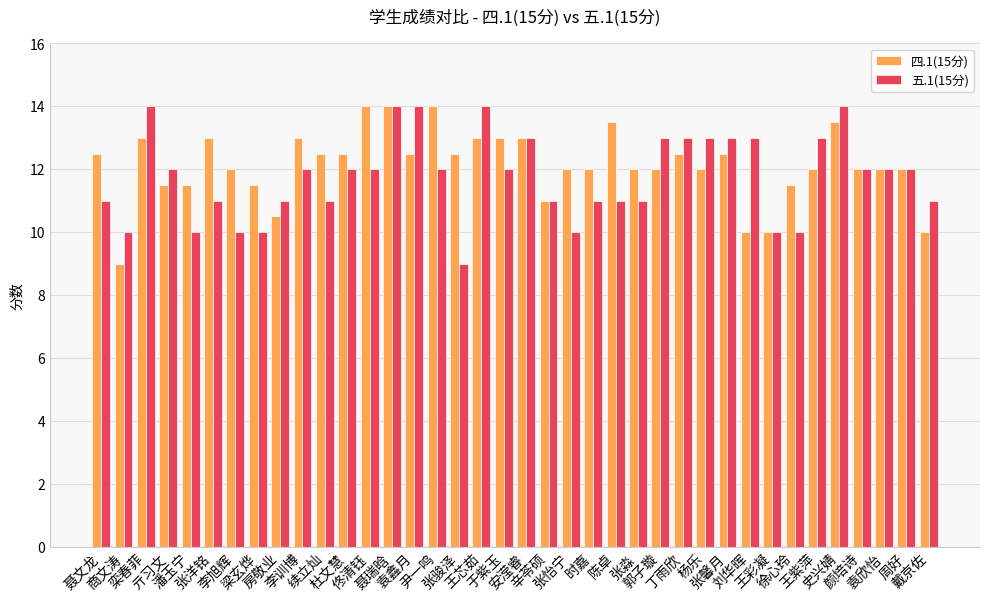

Which series has the largest total across all categories?

四.1(15分)